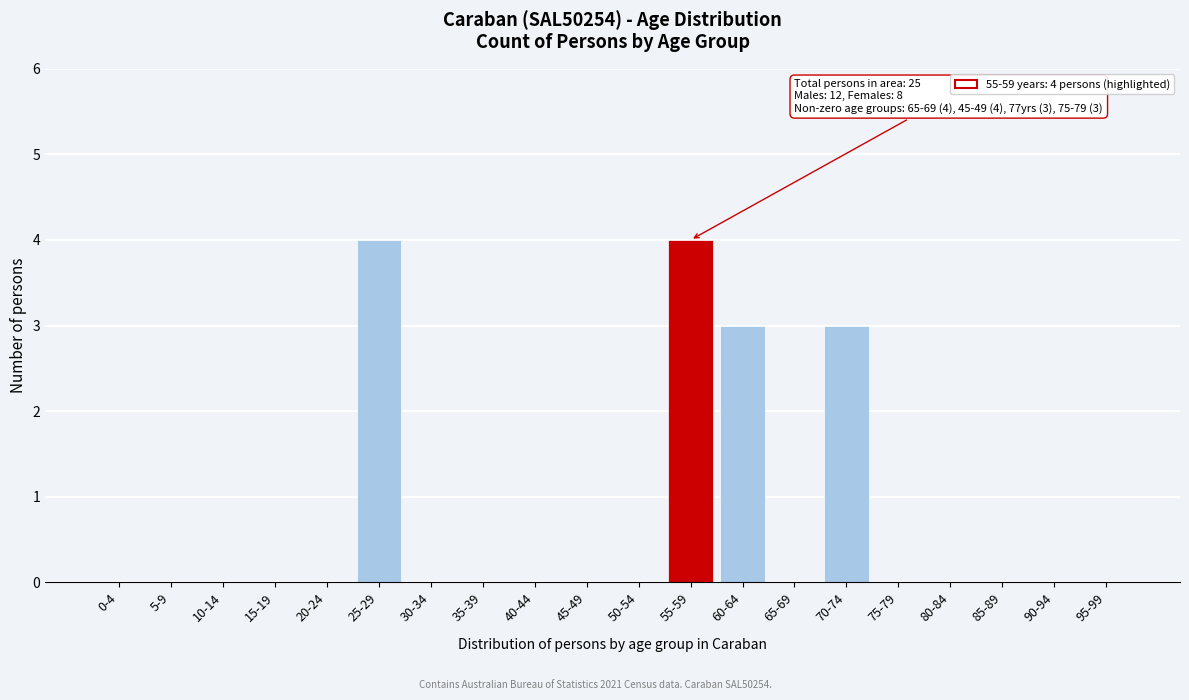

Reading right to left, transcribe all the data shown in this chart.

95-99=0	90-94=0	85-89=0	80-84=0	75-79=0	70-74=3	65-69=0	60-64=3	55-59=4	50-54=0	45-49=0	40-44=0	35-39=0	30-34=0	25-29=4	20-24=0	15-19=0	10-14=0	5-9=0	0-4=0